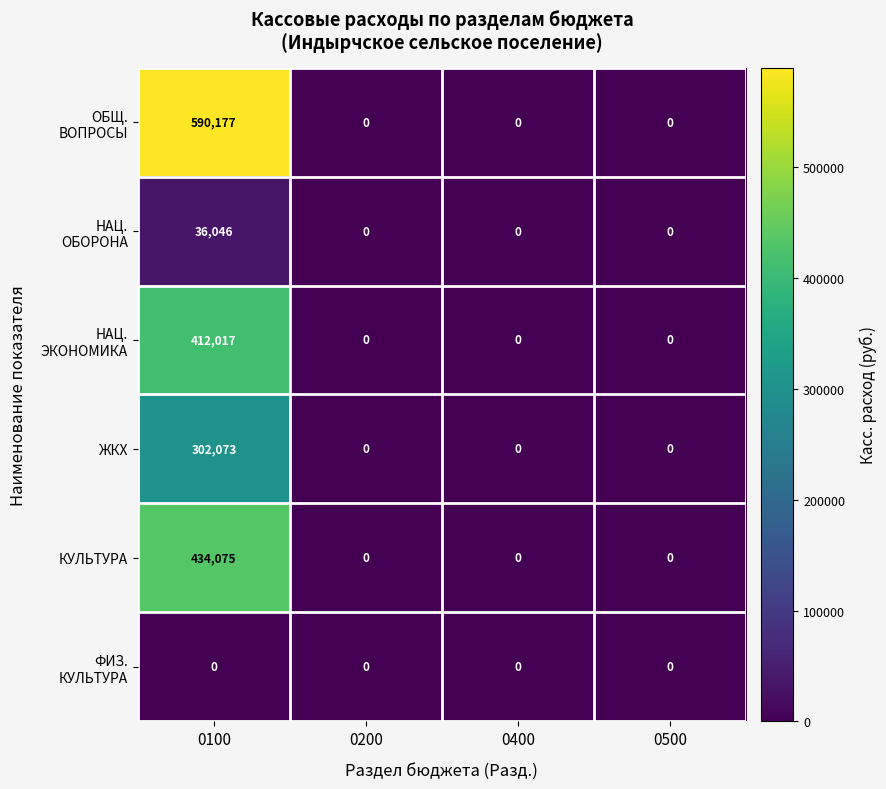

What is the average value of the ЖКХ series?

75518